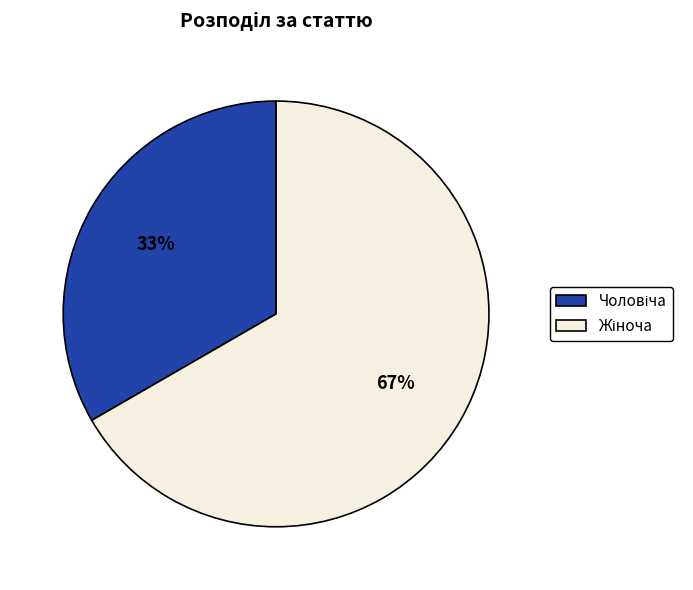

How many segments does this pie chart have?

2